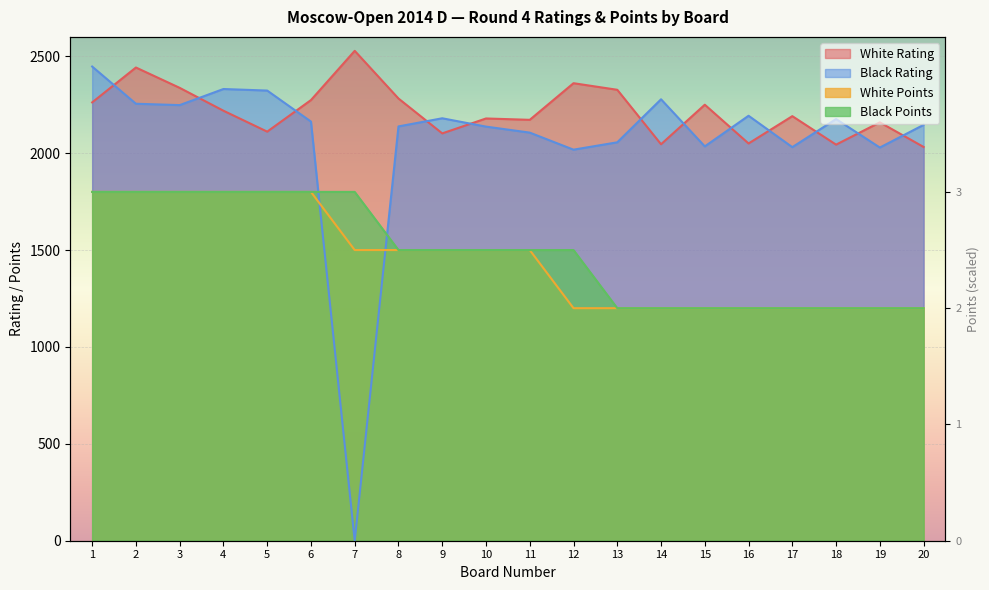

Is it true that White Rating equals 816 at 3?

False